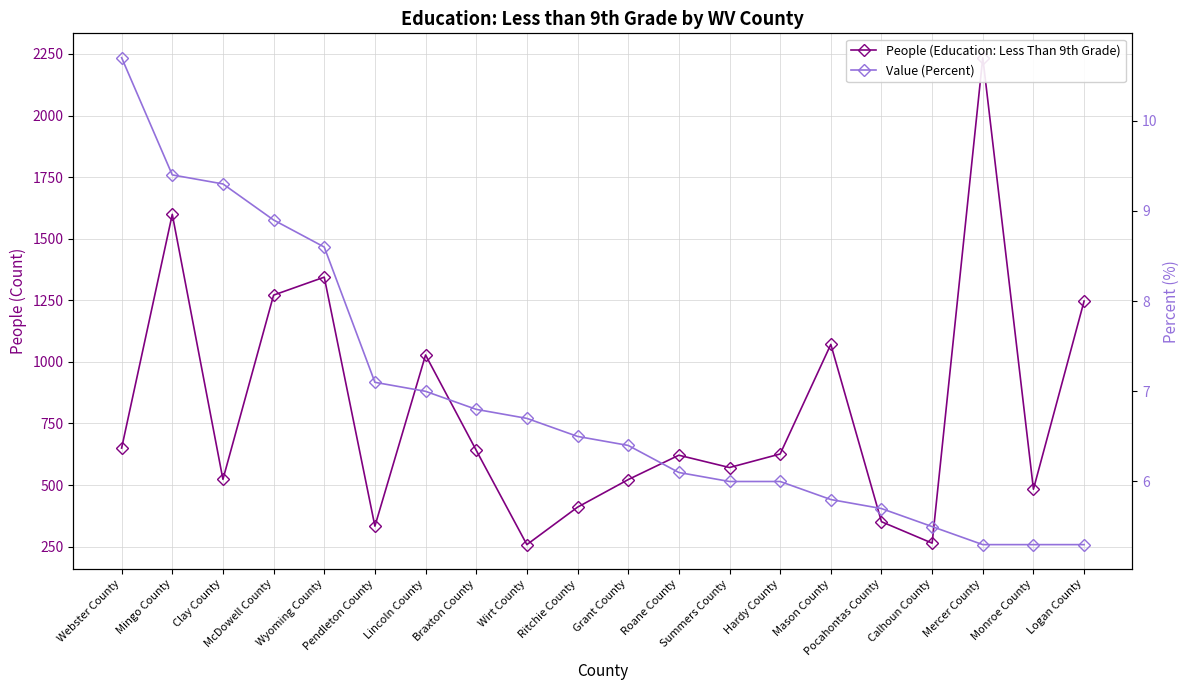

What is the label of the 13th point from the right?

Braxton County